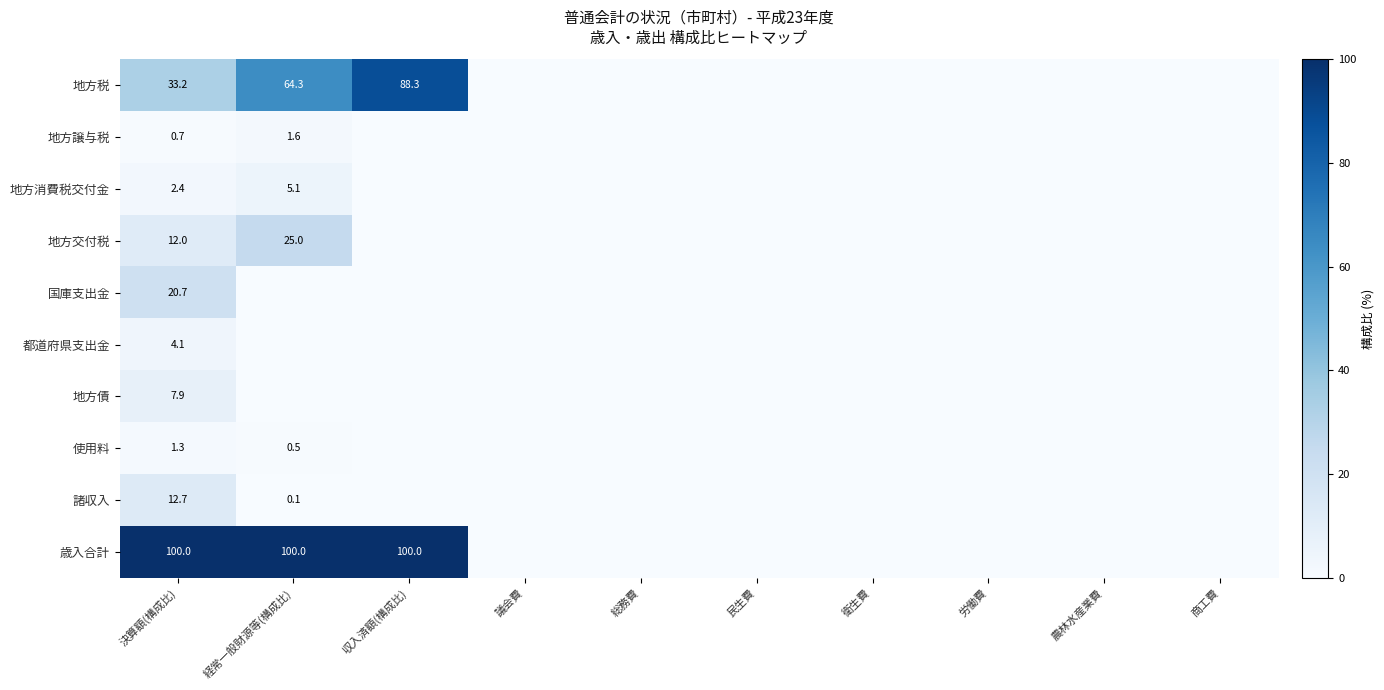

The value of 国庫支出金 at 決算額(構成比) is 33.8. True or false?

False